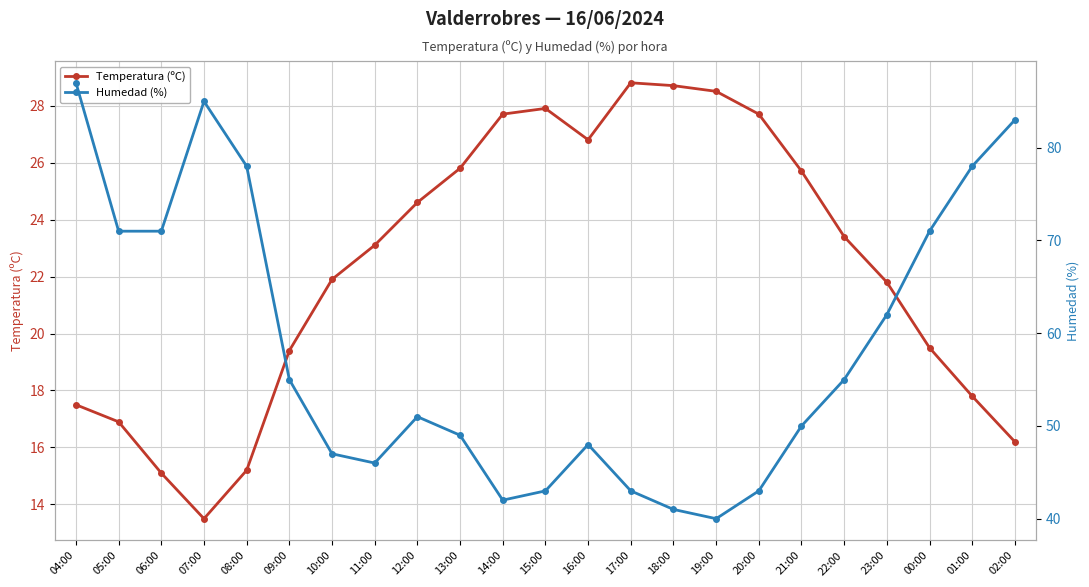

What position from the left is 13:00?

10